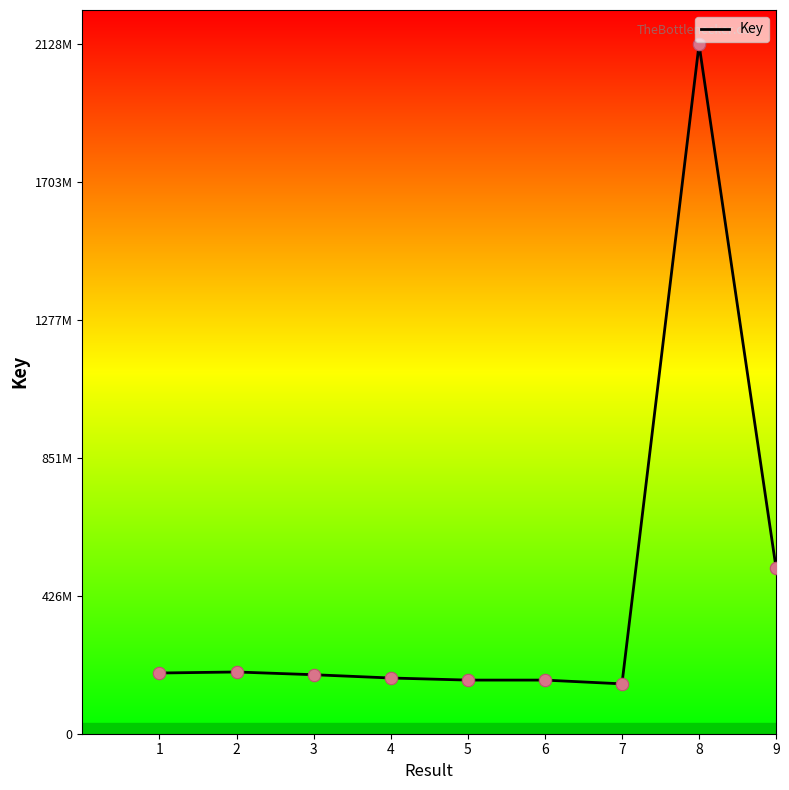

Does the chart have visible grid lines?

No